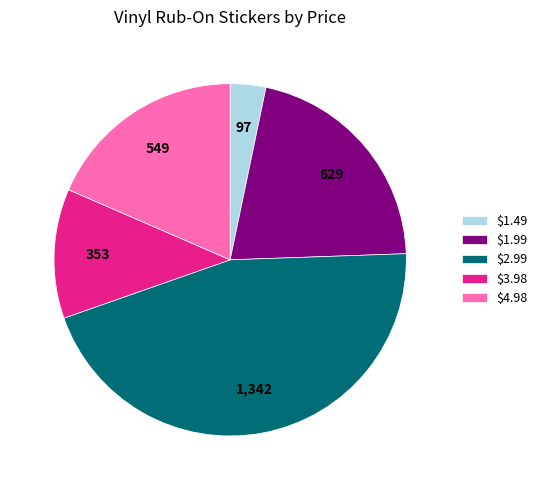

Rank the categories by value from highest to lowest.

$2.99, $1.99, $4.98, $3.98, $1.49